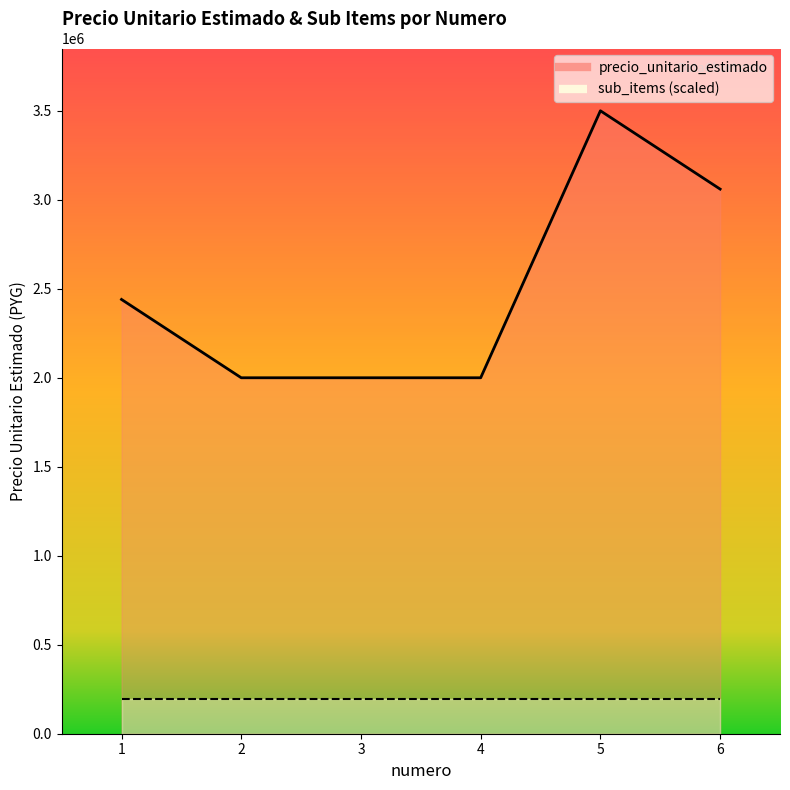

What value does the data have at 3?

2000000